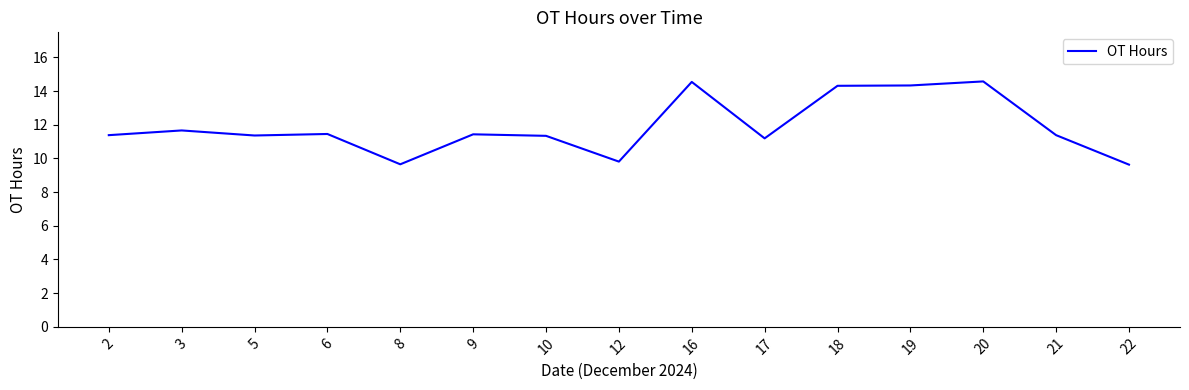

Is this an area chart (filled region under the line)?

No